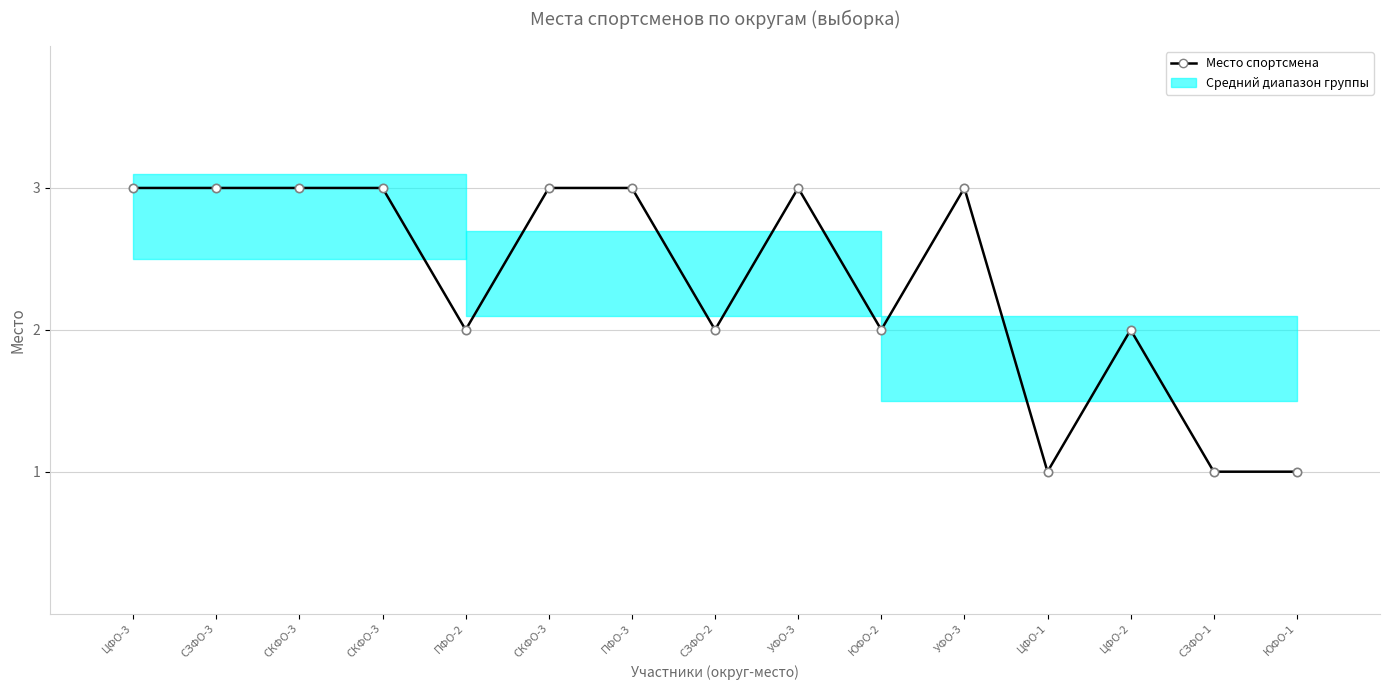

Reading left to right, what are all the values shown in this chart?

ЦФО-3=3	СЗФО-3=3	СКФО-3=3	СКФО-3=3	ПФО-2=2	СКФО-3=3	ПФО-3=3	СЗФО-2=2	УФО-3=3	ЮФО-2=2	УФО-3=3	ЦФО-1=1	ЦФО-2=2	СЗФО-1=1	ЮФО-1=1